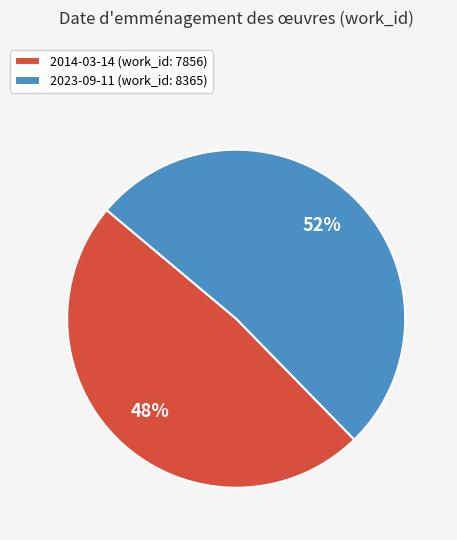

Does 2023-09-11 represent more than half of the total?

Yes